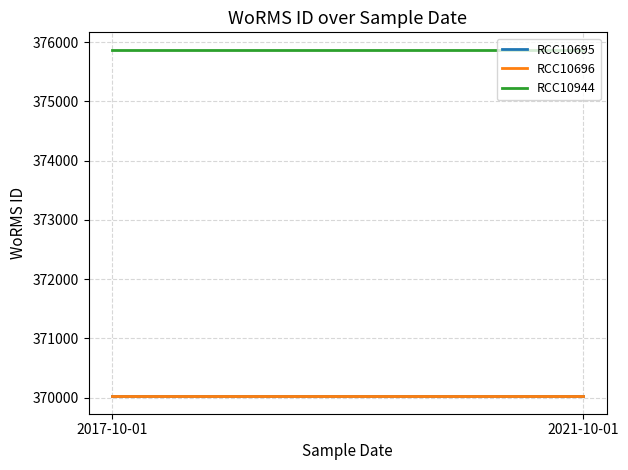

Reading right to left, extract all data points from this chart.

RCC10695: 2021-10-01=370019	2017-10-01=370019
RCC10696: 2021-10-01=370019	2017-10-01=370019
RCC10944: 2021-10-01=375874	2017-10-01=375874